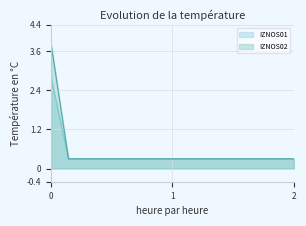

What is the greatest value displayed?

3.8